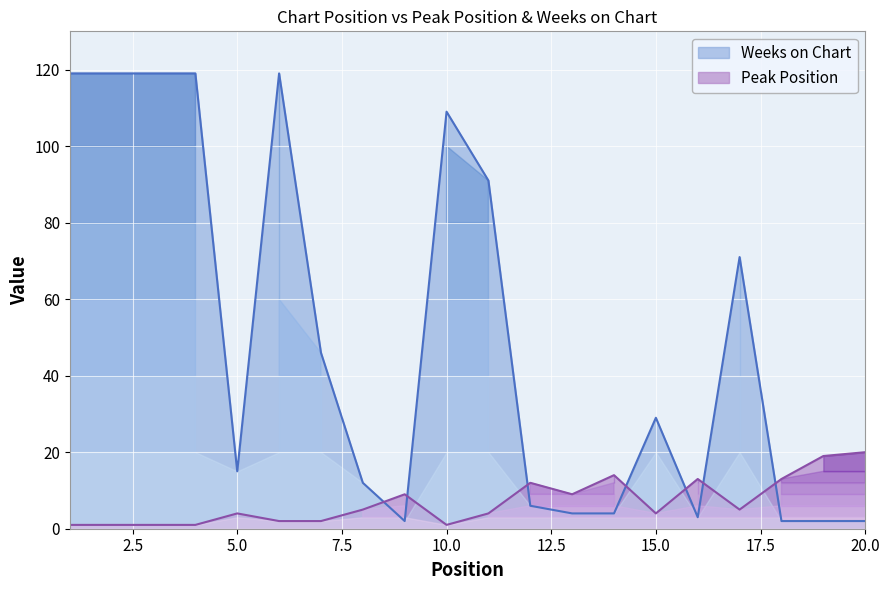

True or false: Peak Position has a value of 12 at 12.

True